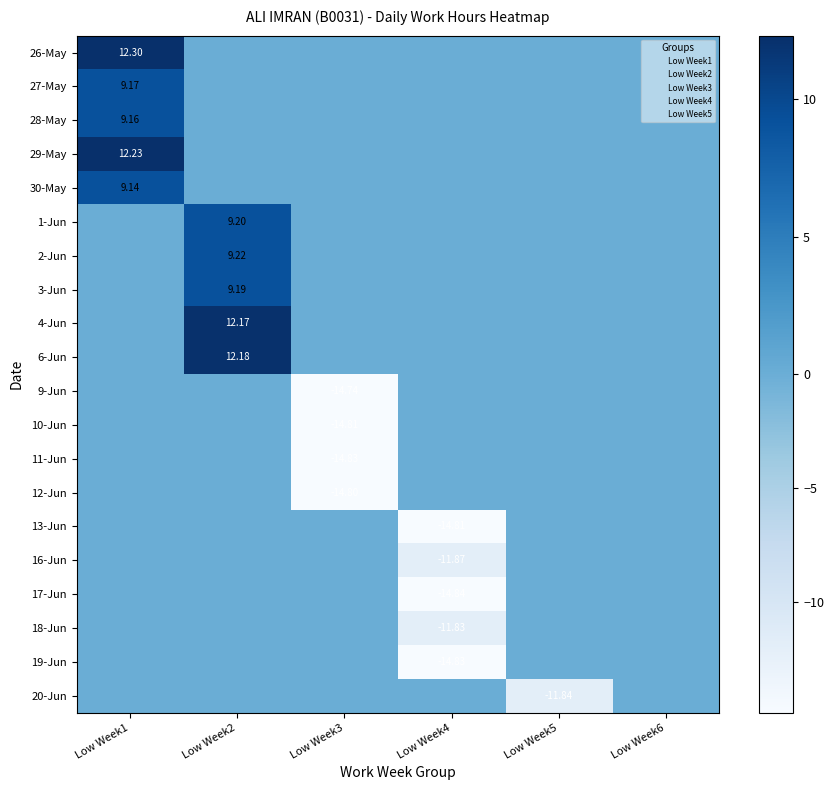

Is it true that 26 equals 0.0 at Low Week4?

True